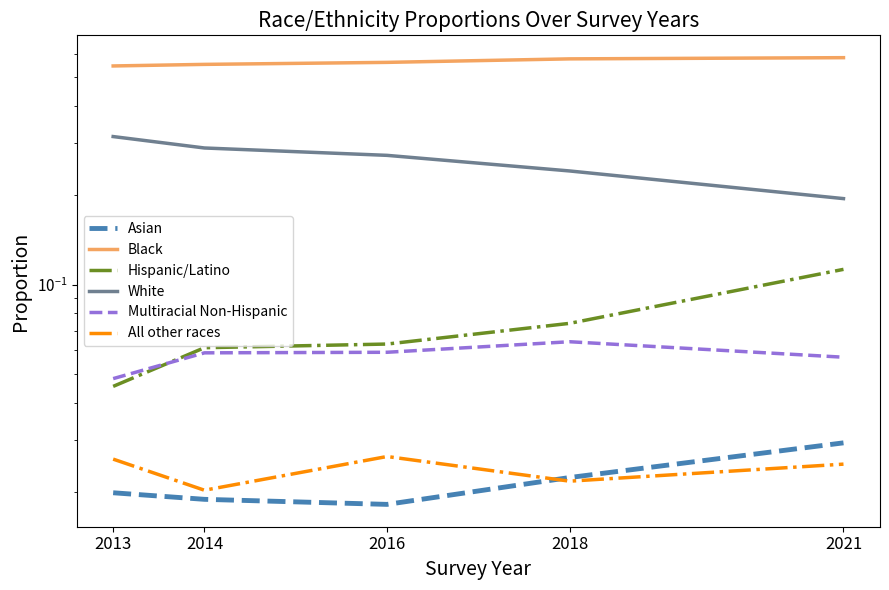

True or false: White has a value of 0.3 at 2014.

True